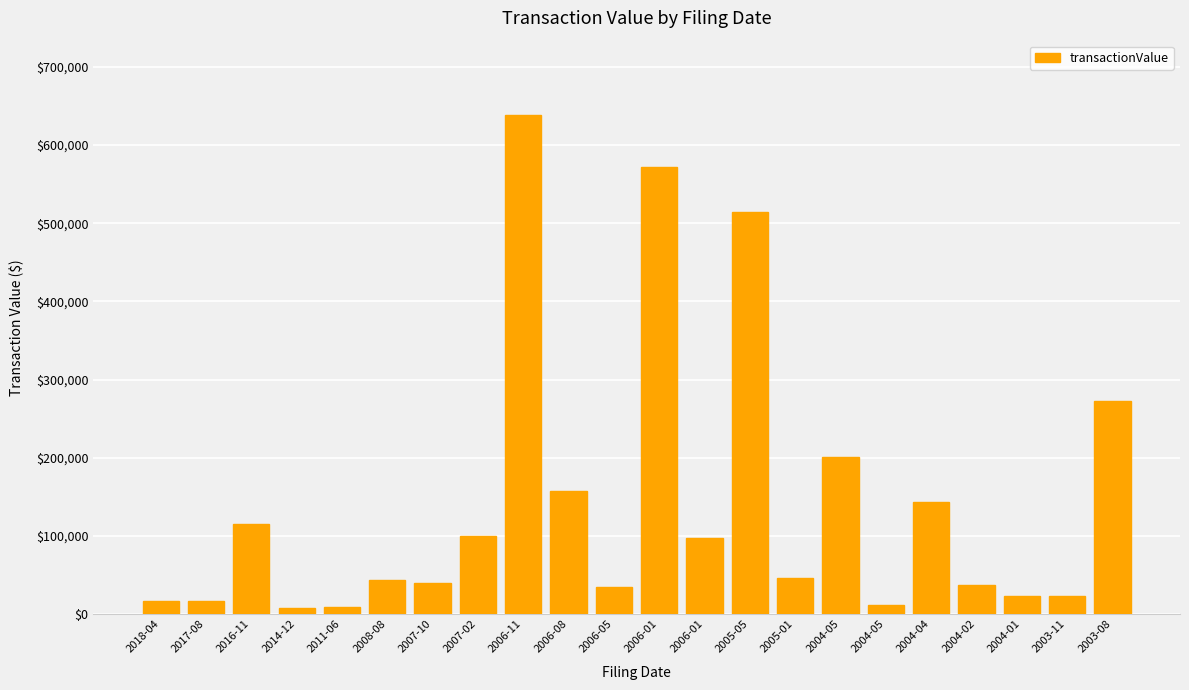

What is the change in value from 2006-08 to 2006-05?

-122420